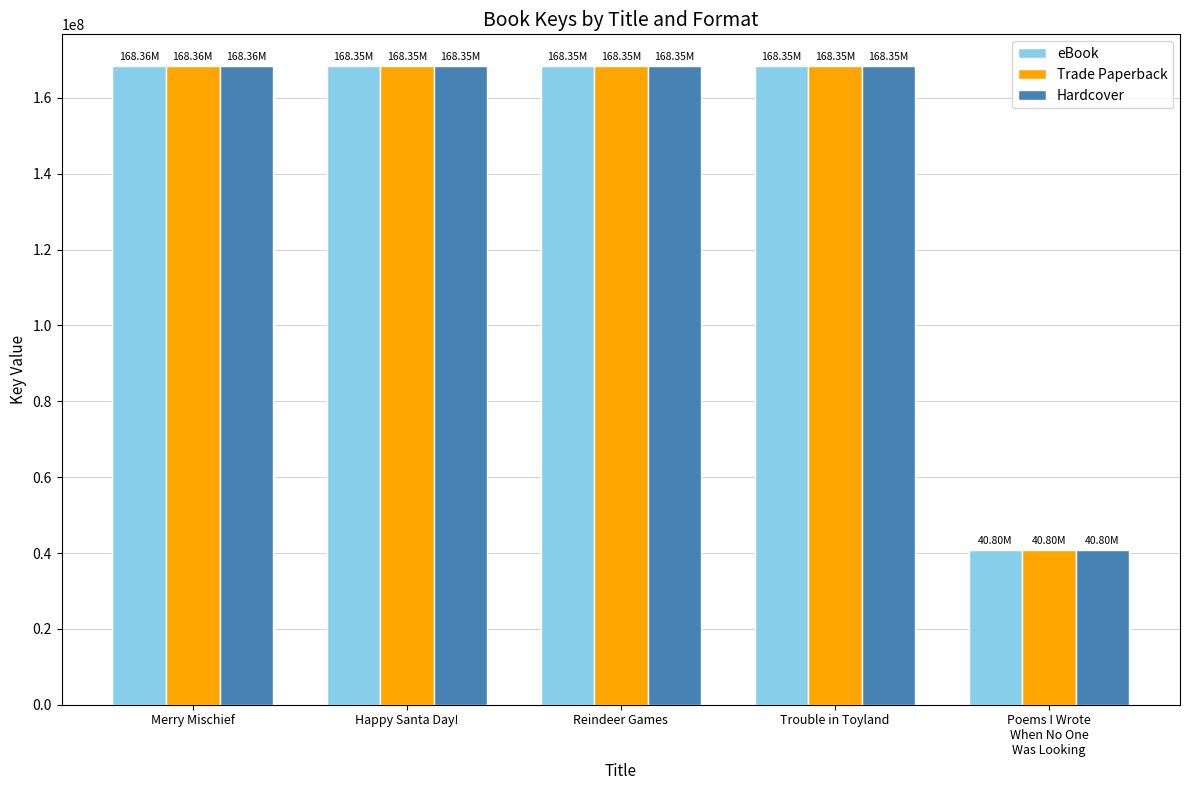

What is the total value across all series at Trouble in Toyland?

505054338